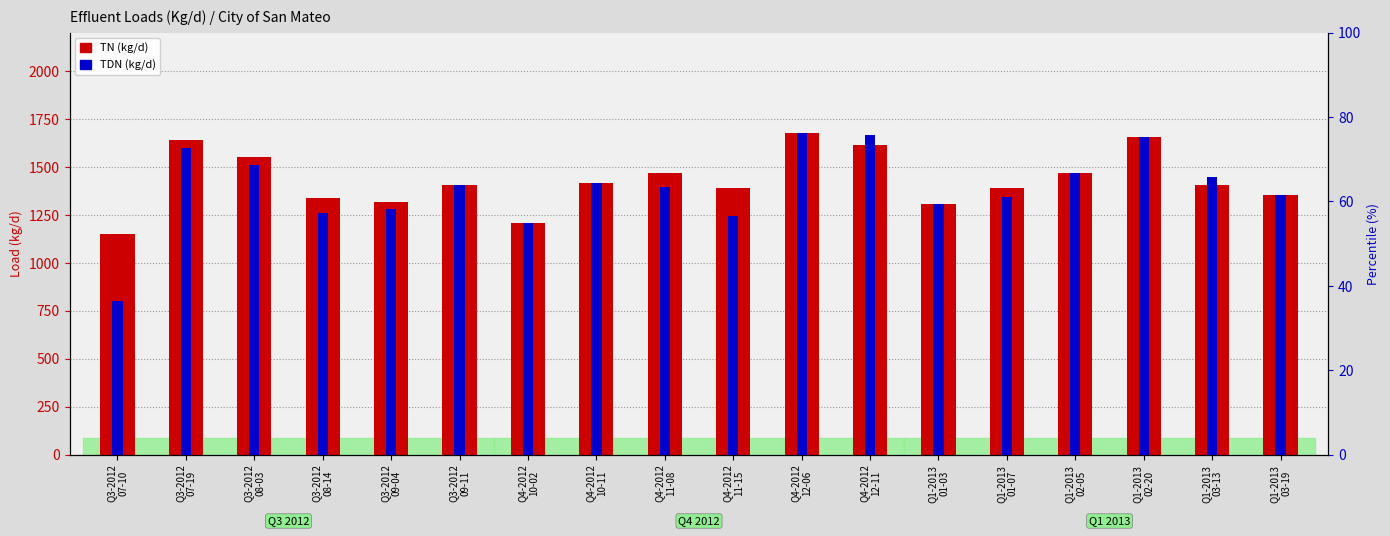

Rank the series by their average value, from lowest to highest.

TDN (kg/d), TN (kg/d)